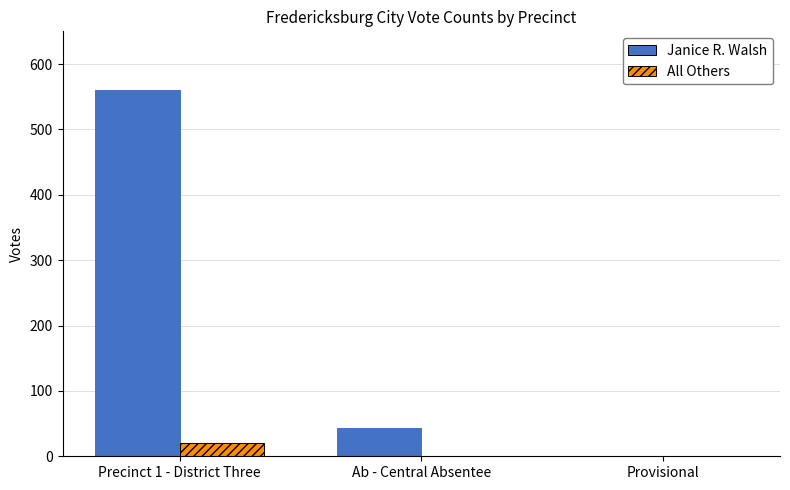

Is the value of All Others at Precinct 1 - District Three greater than the value of Janice R. Walsh at Precinct 1 - District Three?

No